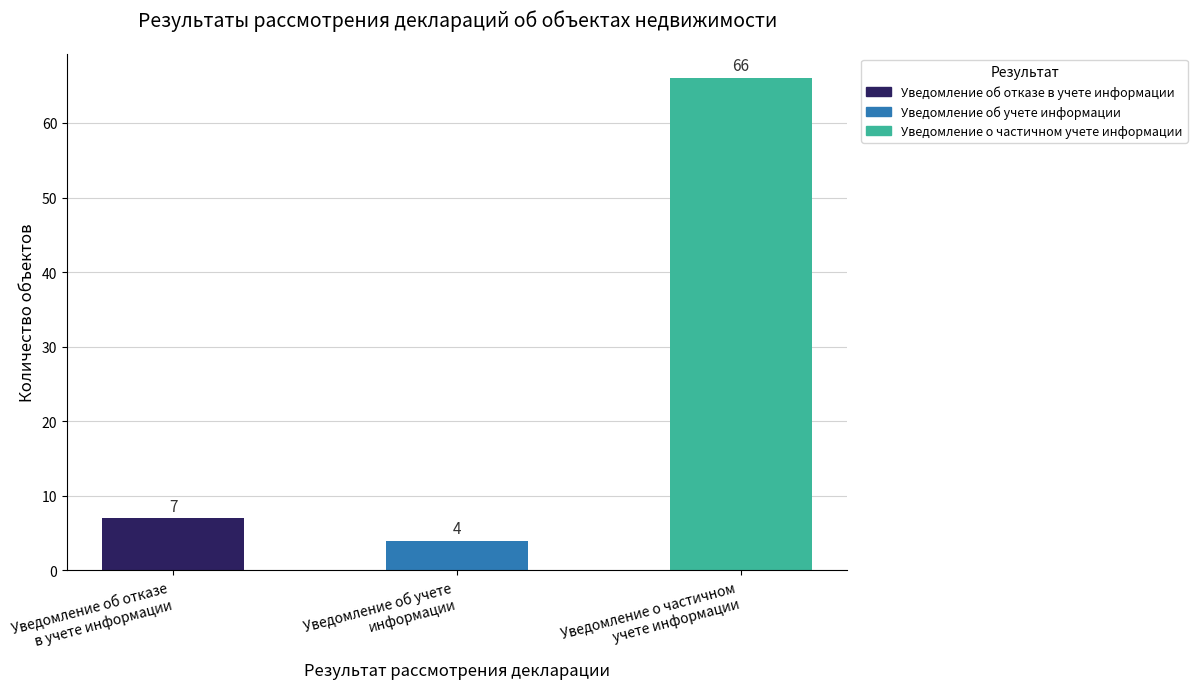

True or false: the data shows 87 at Уведомление о частичном
учете информации.

False